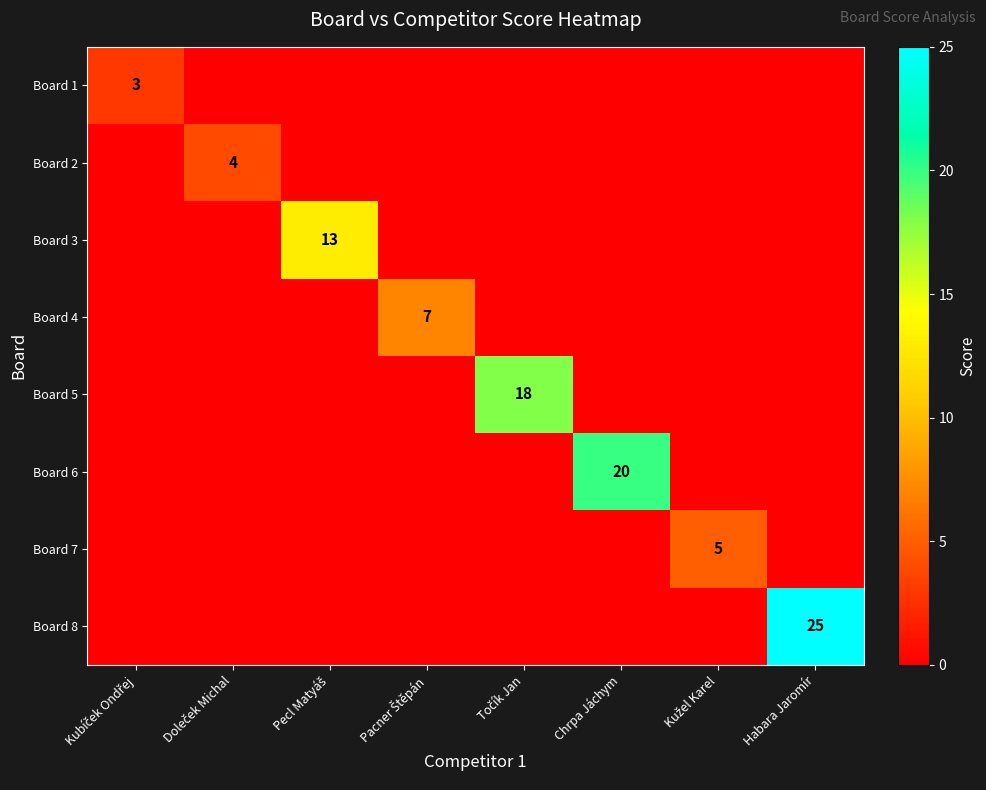

Between Chrpa Jáchym and Kužel Karel, which series saw the biggest shift?

Board 6